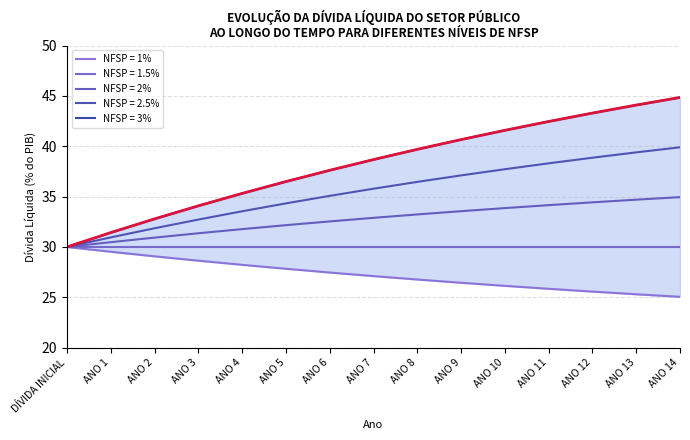

Which category has the lowest value in the NFSP = 2.5% series?

DÍVIDA INICIAL